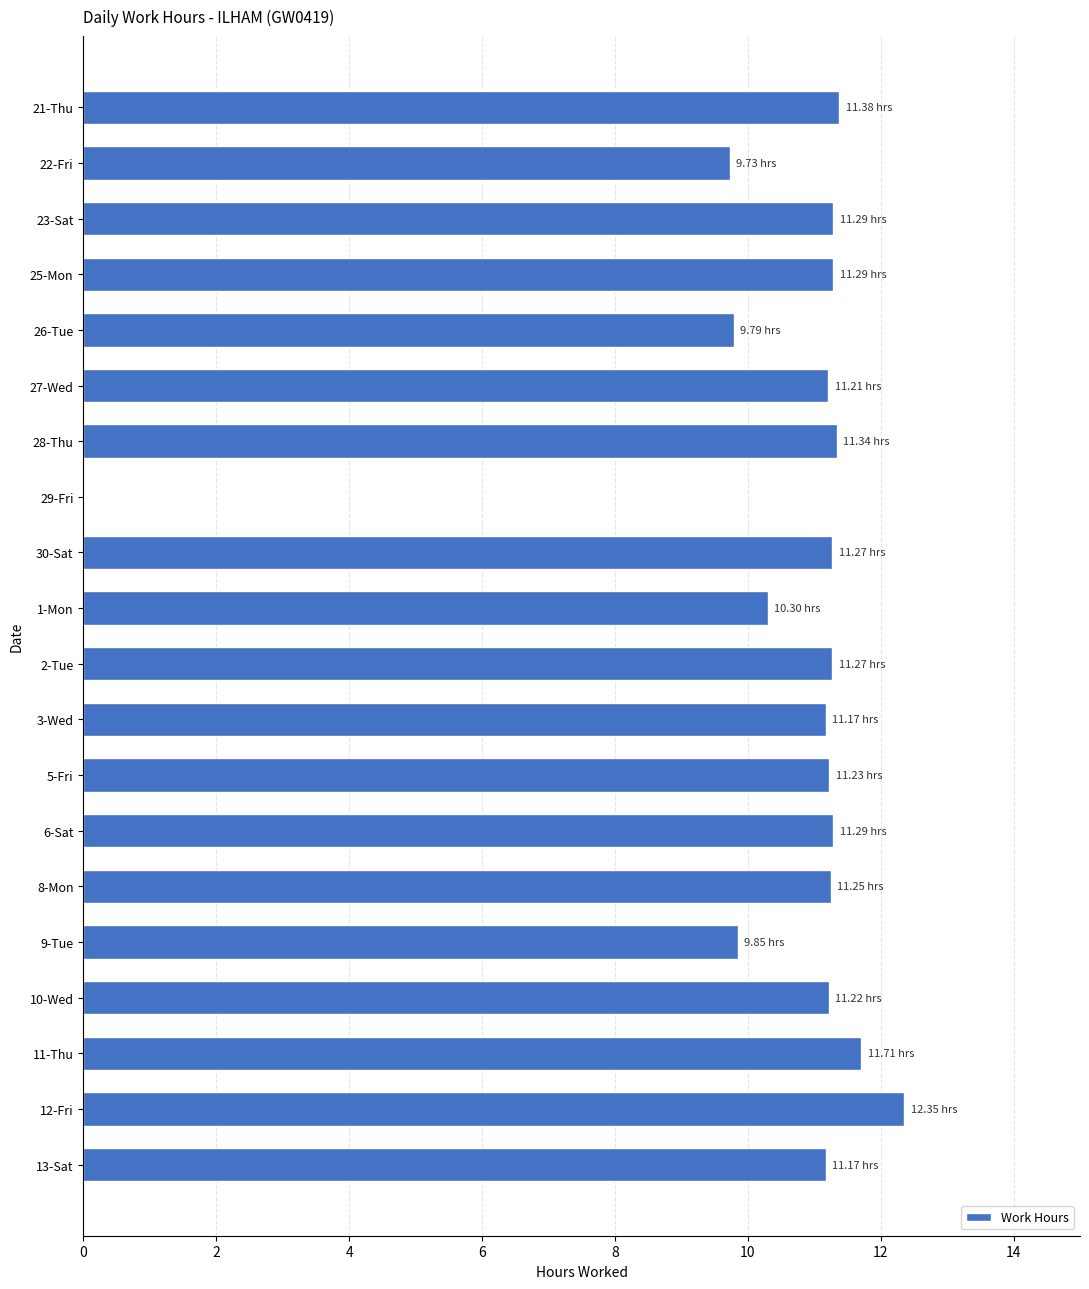

How many series are shown in this chart?

1